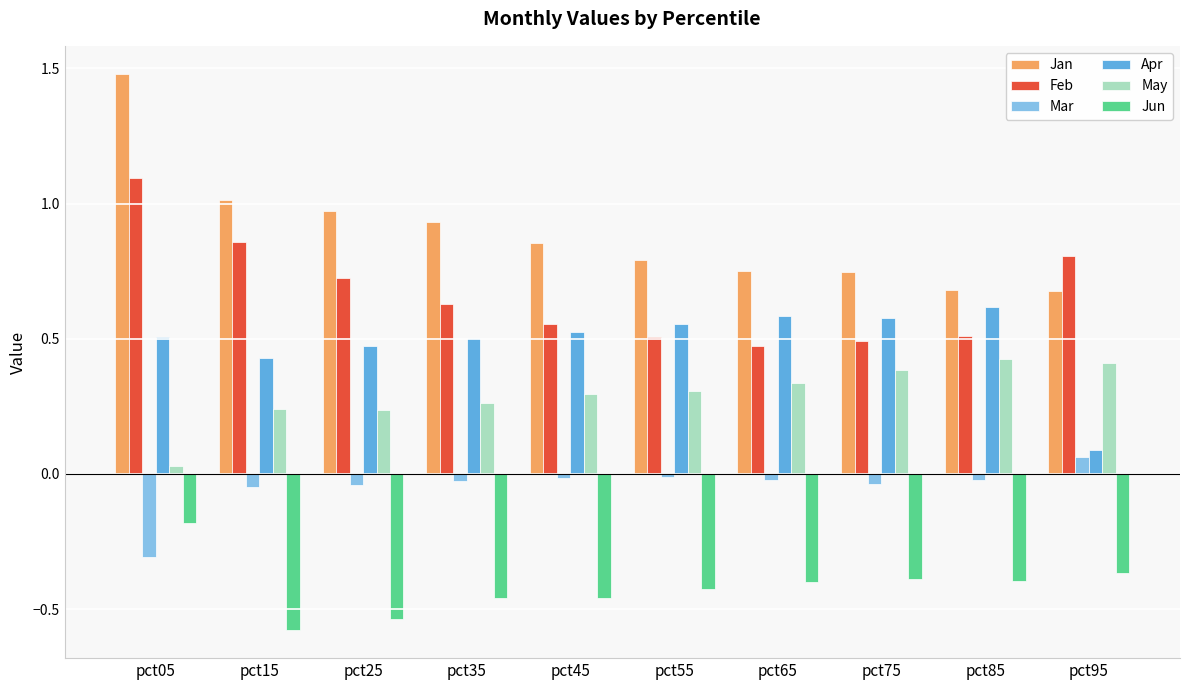

List the series in order of their peak value, highest first.

Jan, Feb, Apr, May, Mar, Jun